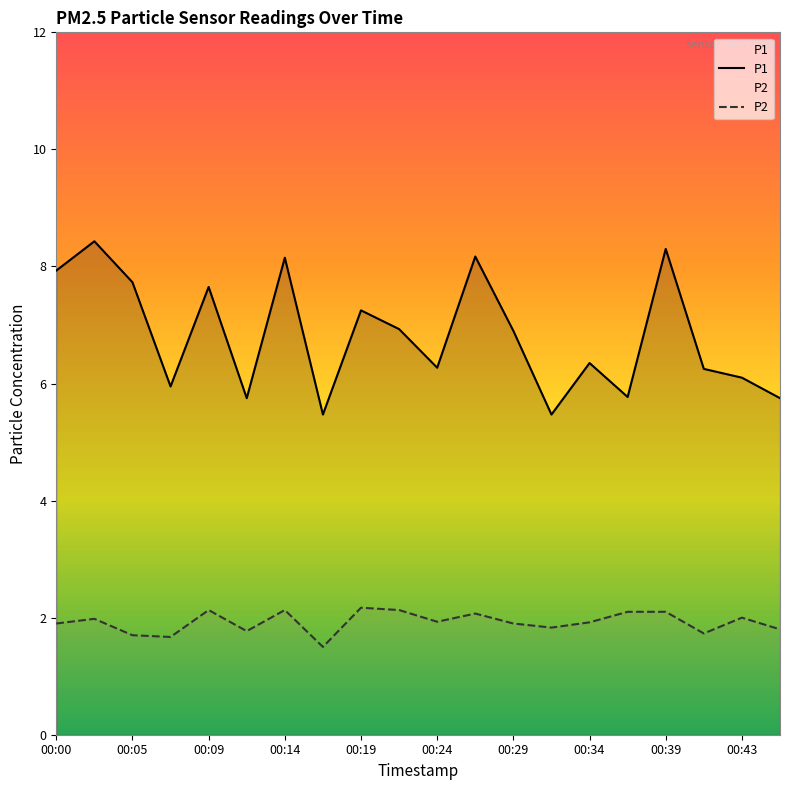

Which series has the widest spread of values?

P1